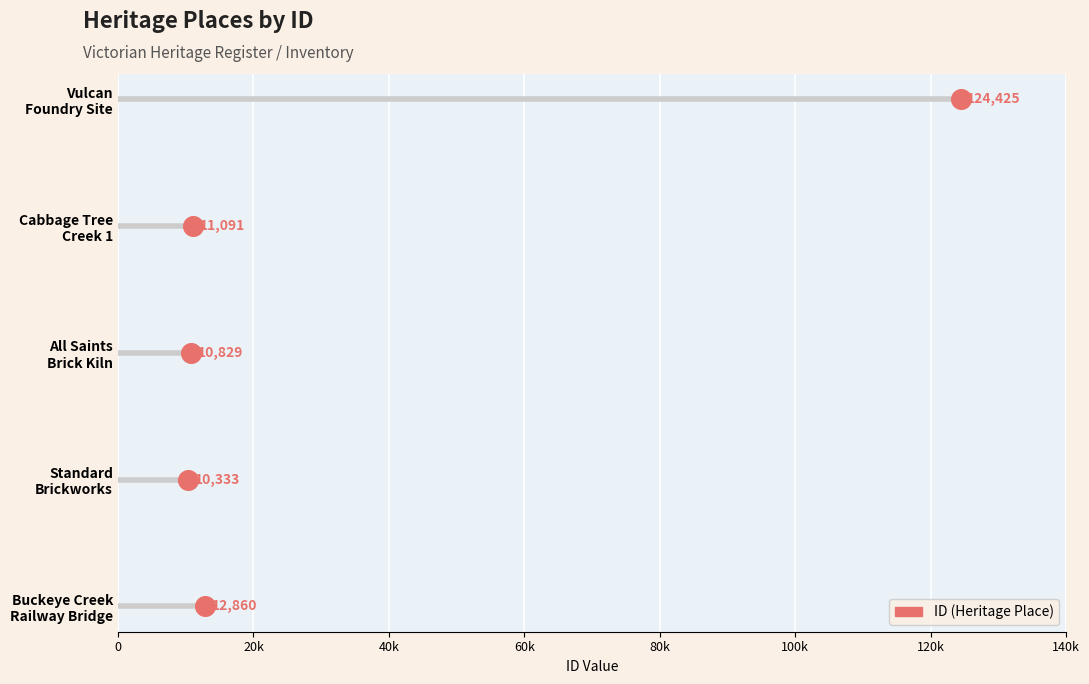

Between 0 and 80k, which is larger?

80k